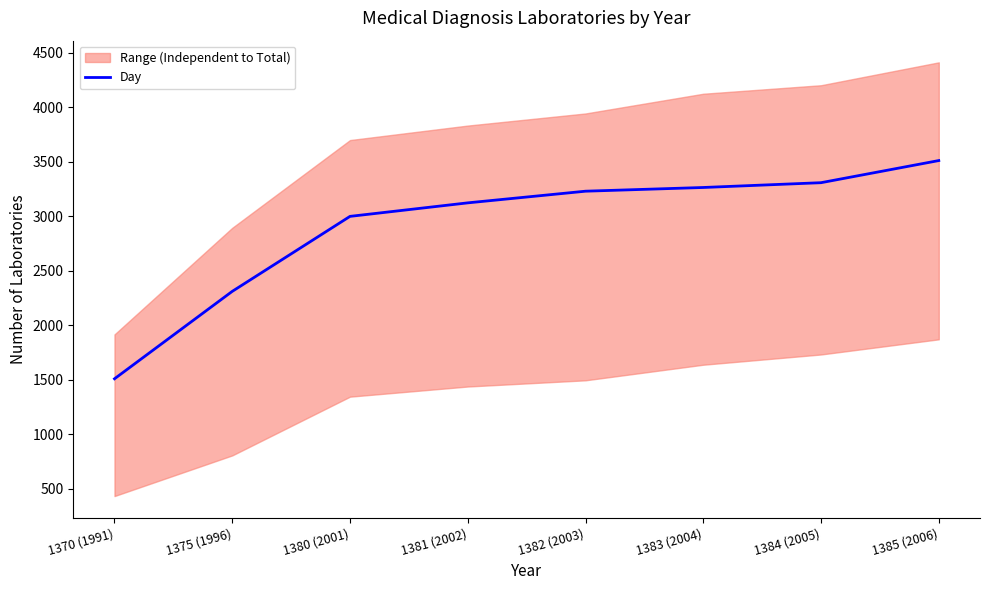

The chart shows a value of 1819 at 1382 (2003). True or false?

False